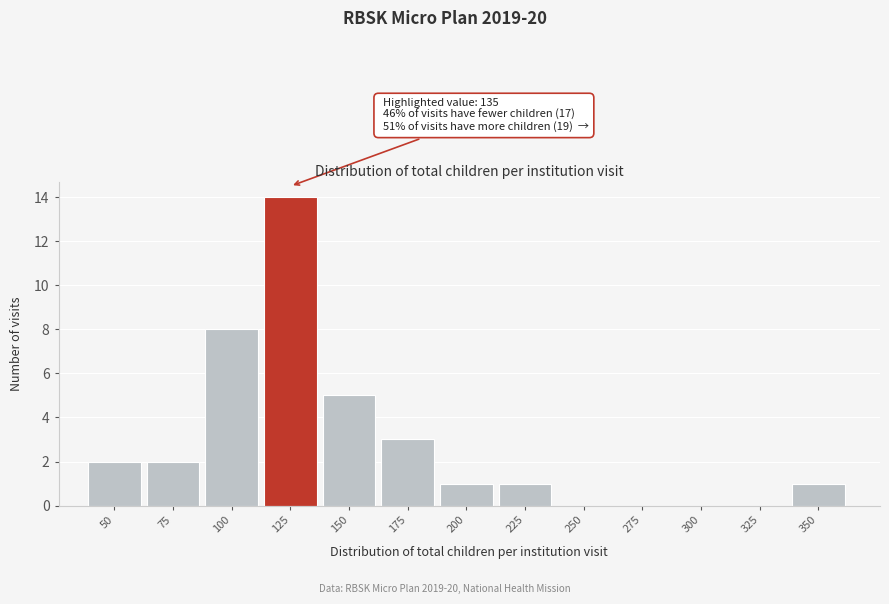

Reading right to left, list all the values displayed in this chart.

350=1	325=0	300=0	275=0	250=0	225=1	200=1	175=3	150=5	125=14	100=8	75=2	50=2